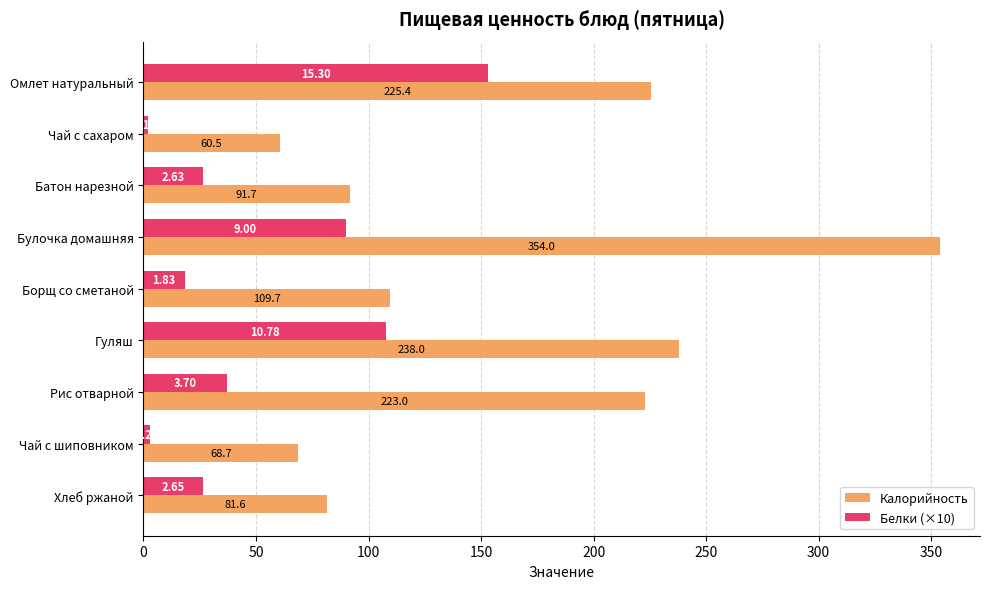

What is the difference between the maximum and minimum values in the Калорийность series?

293.5